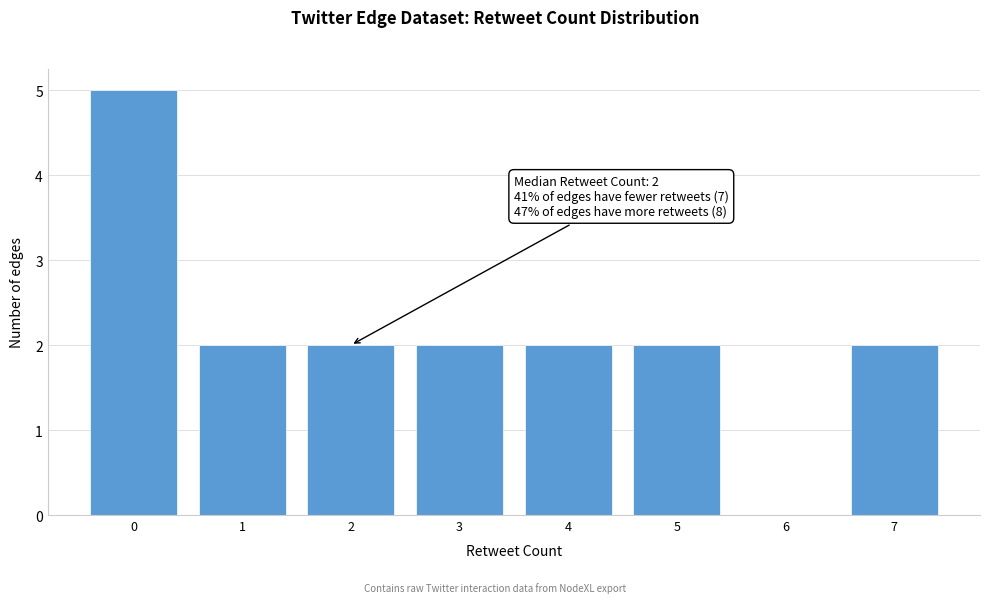

Reading left to right, transcribe all the data shown in this chart.

0=5	1=2	2=2	3=2	4=2	5=2	6=0	7=2